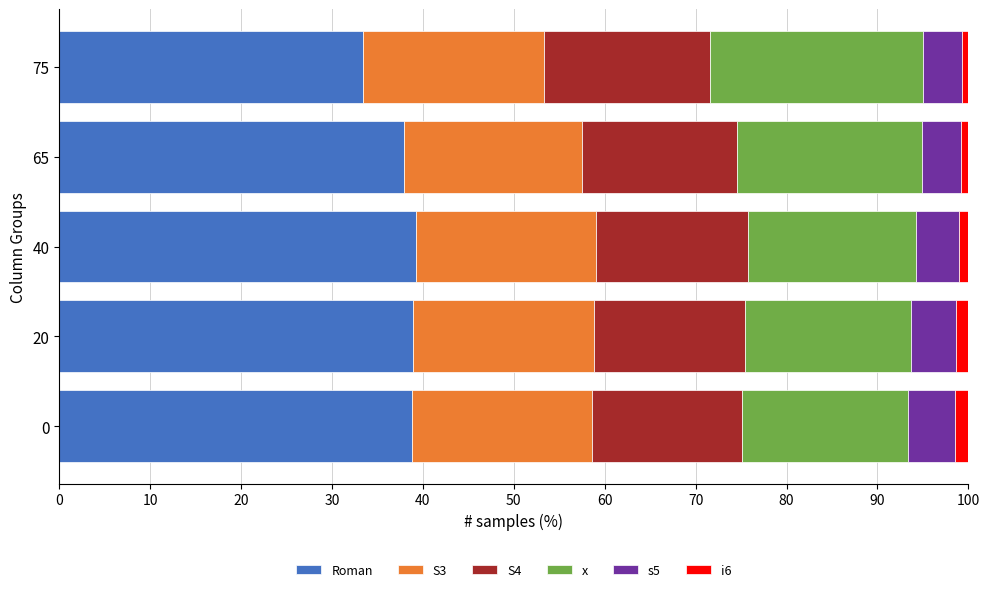

What is the minimum value for Roman?

33.4